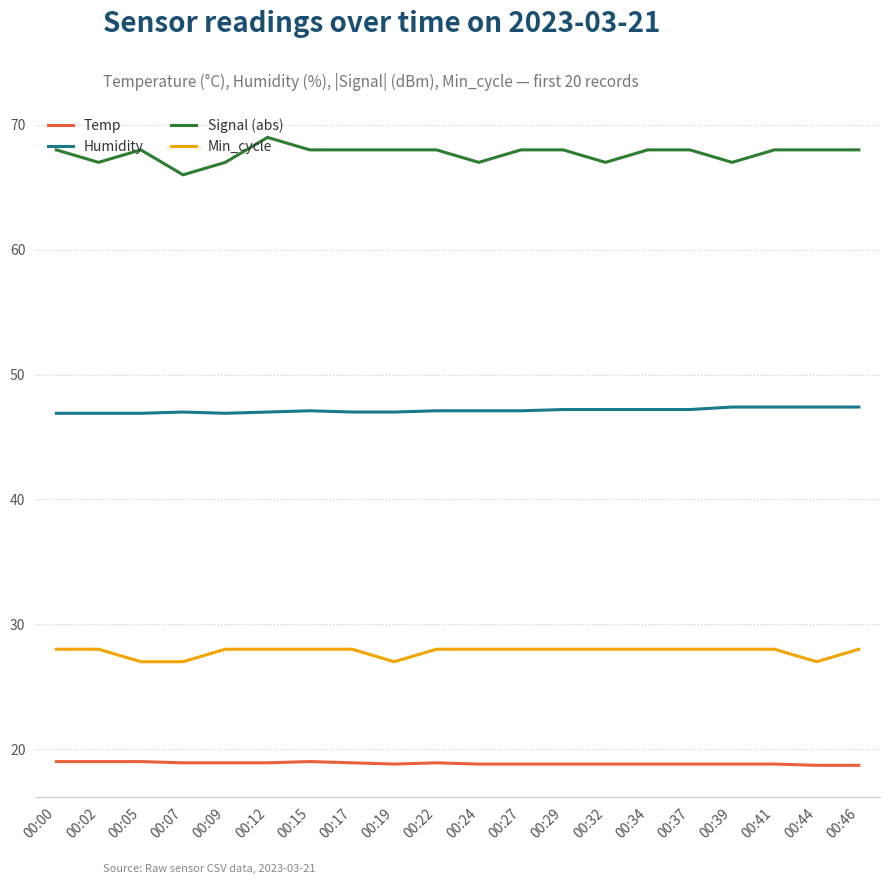

Does the chart display data point markers on the line(s)?

No